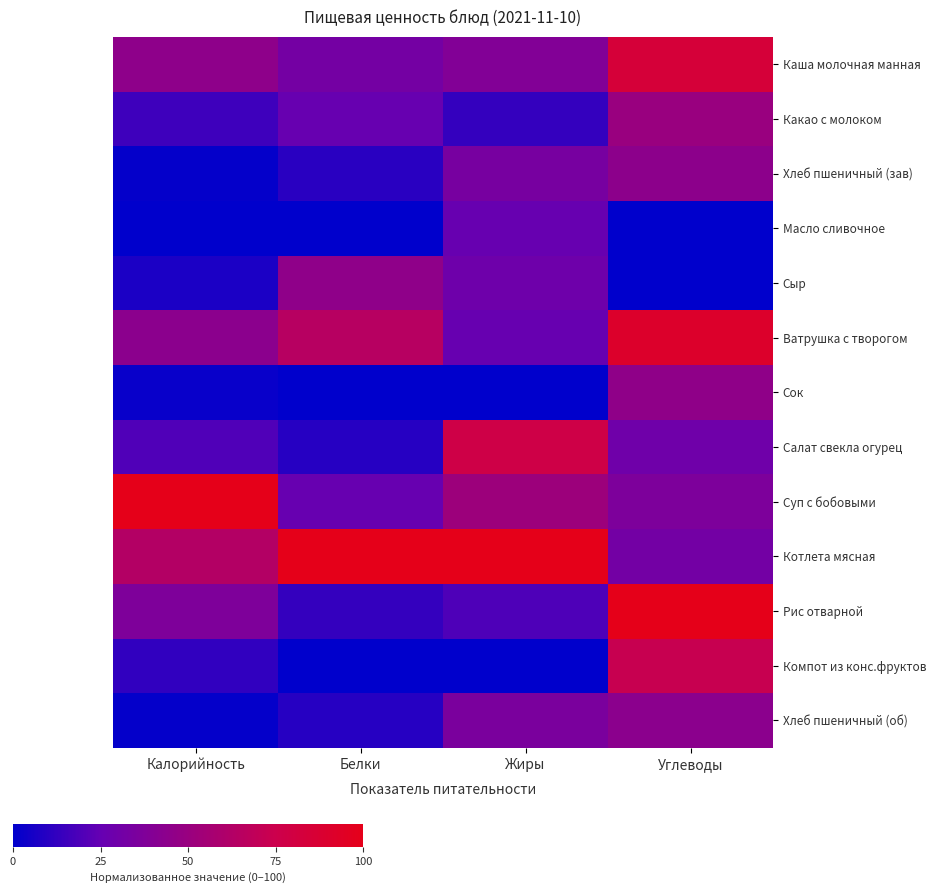

At which category does the chart reach its minimum across all series?

Калорийность